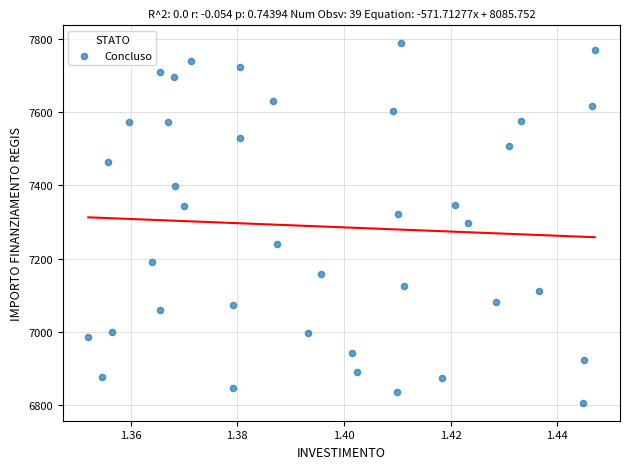

What is the range of Y values (max minus min)?

981.4